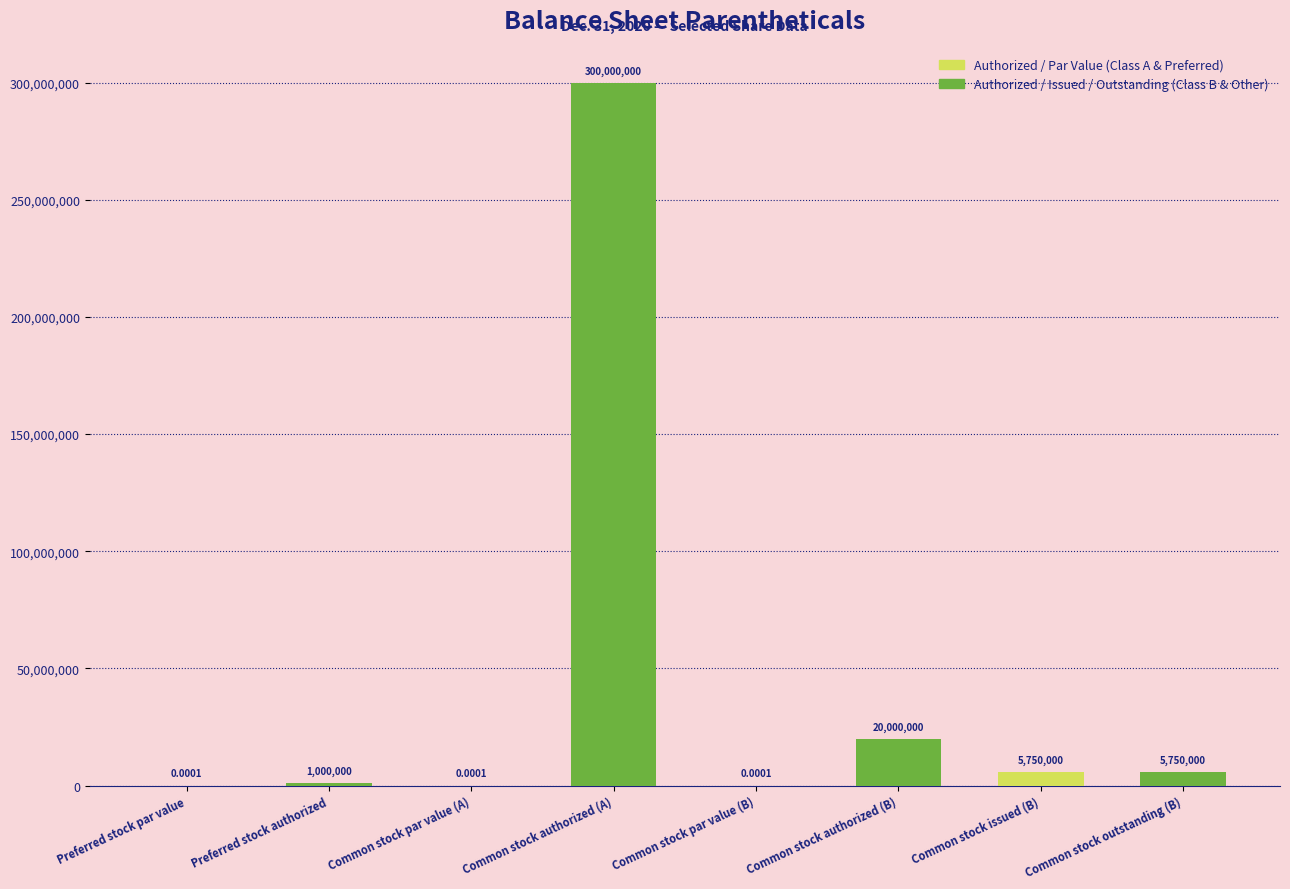

Which label corresponds to the largest value in the chart?

Common stock authorized (A)